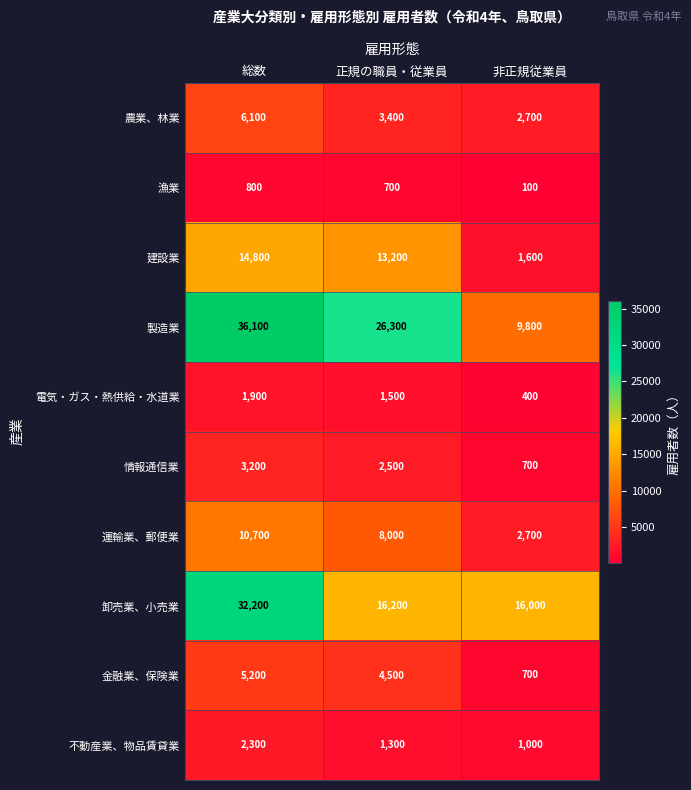

Which category has the highest value across all series?

総数